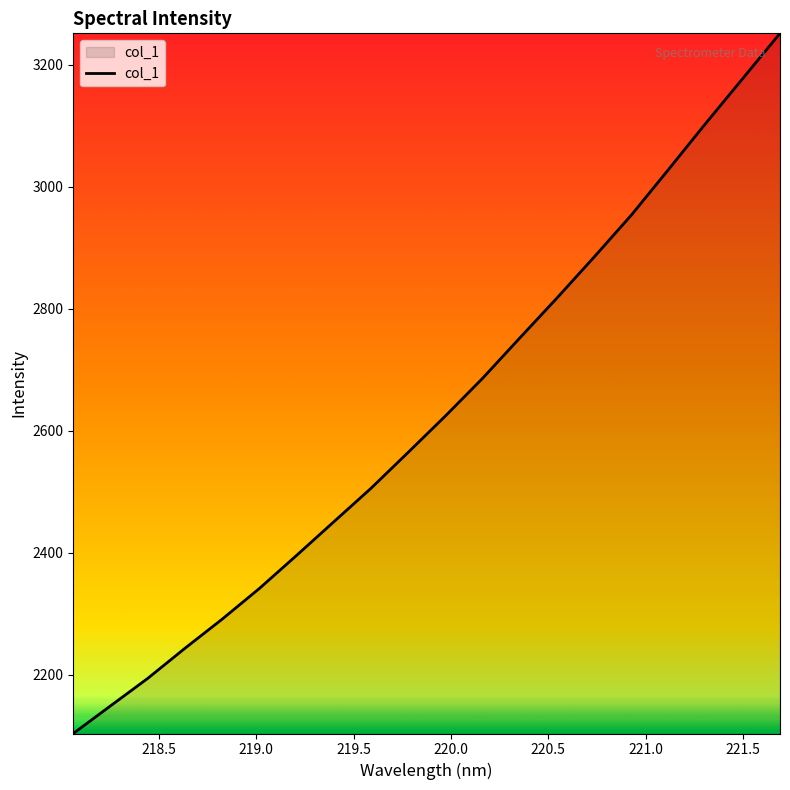

What is the smallest value displayed?

2103.5